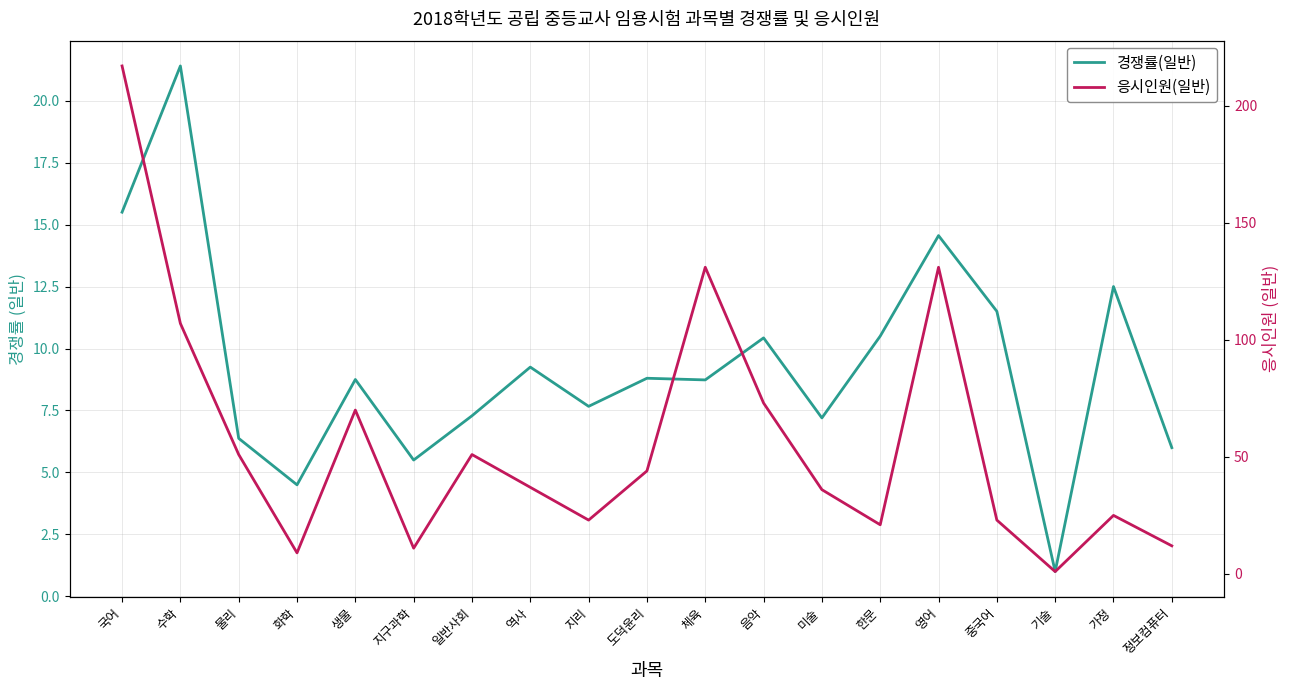

Where does the 응시인원(일반) series first go above 37?

국어